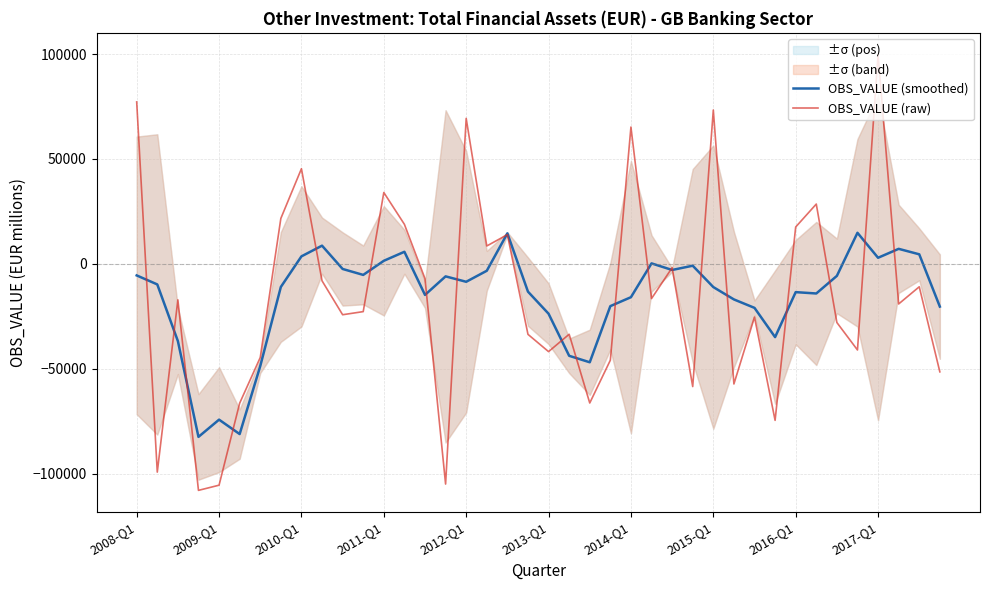

How many categories are shown in the chart?

40